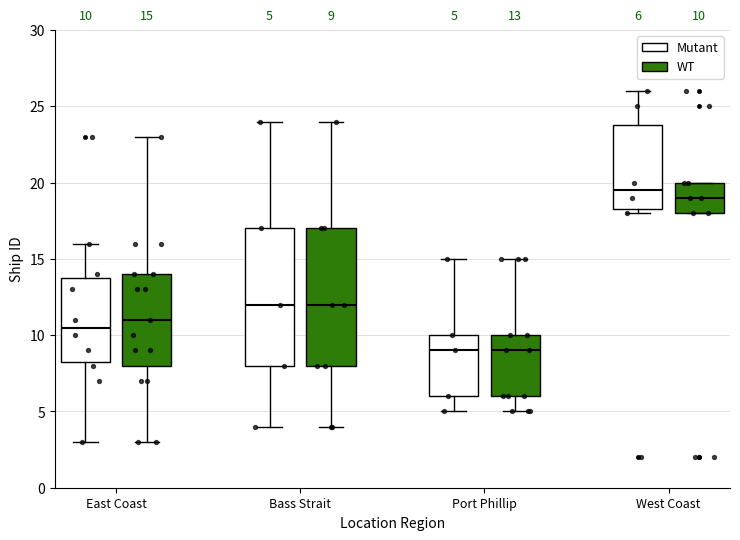

Which box's median line is the highest?

West Coast (Mutant)